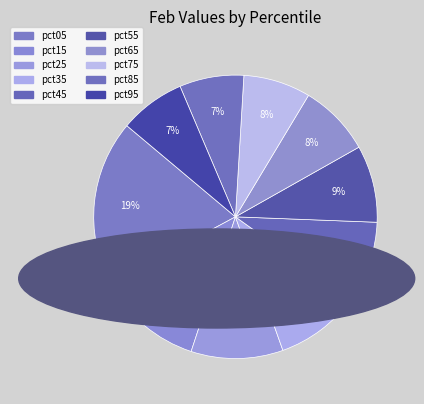

What is the total percentage of pct85 and pct45?

16.6%